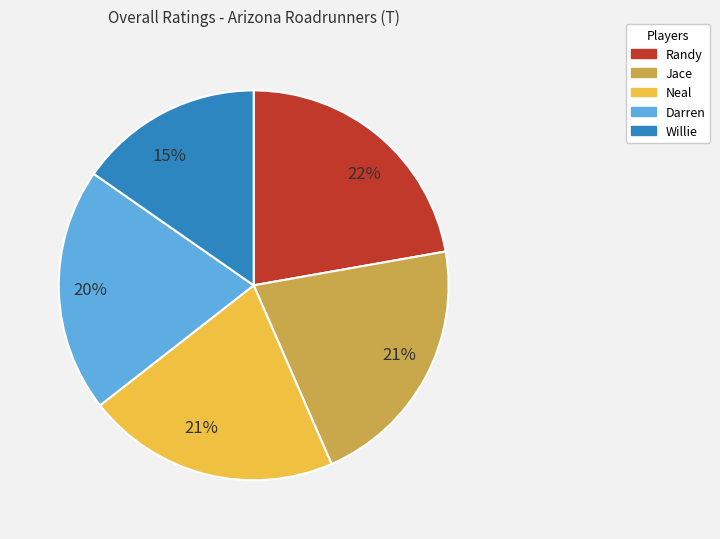

To the nearest percent, what is the average slice percentage?

20%